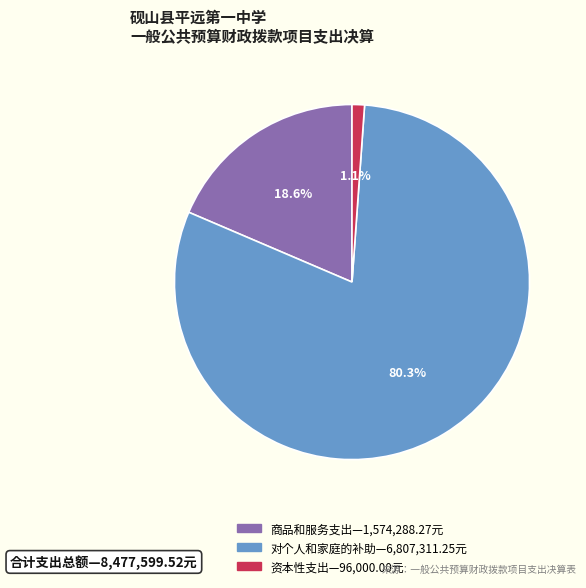

Is there any slice that represents more than half of the pie?

Yes